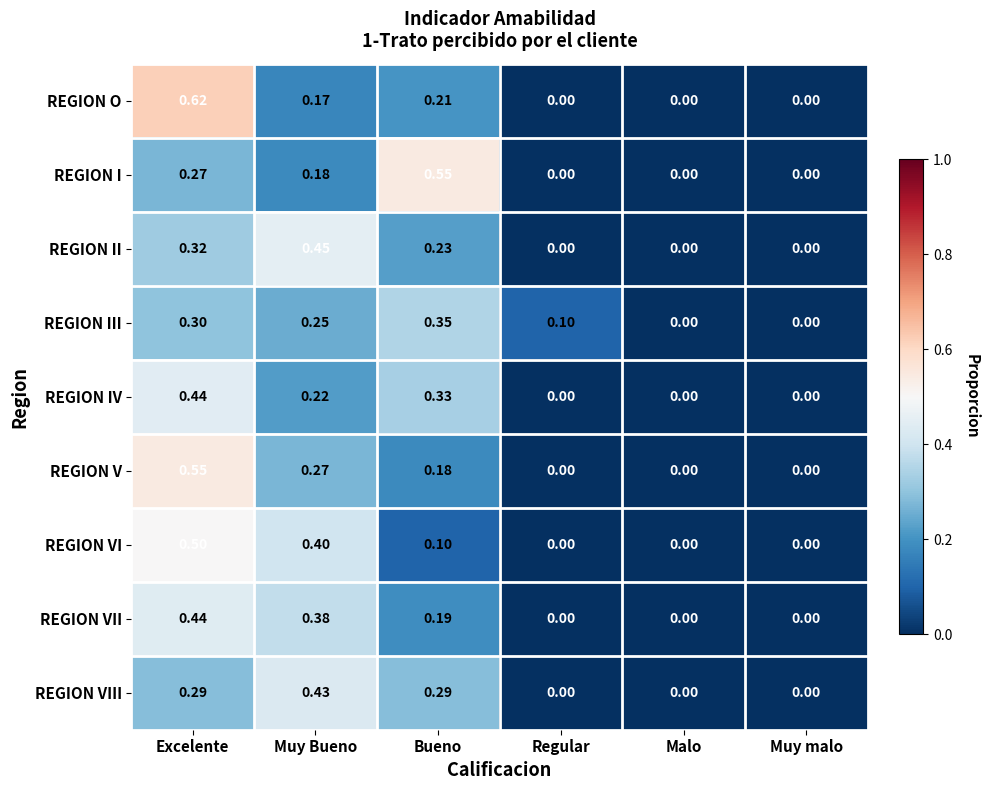

Between Excelente and Regular, which series saw the biggest shift?

REGION O